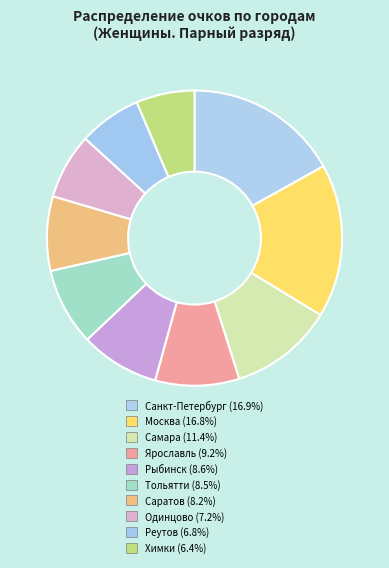

Which has a higher value, Ярославль or Санкт-Петербург?

Санкт-Петербург